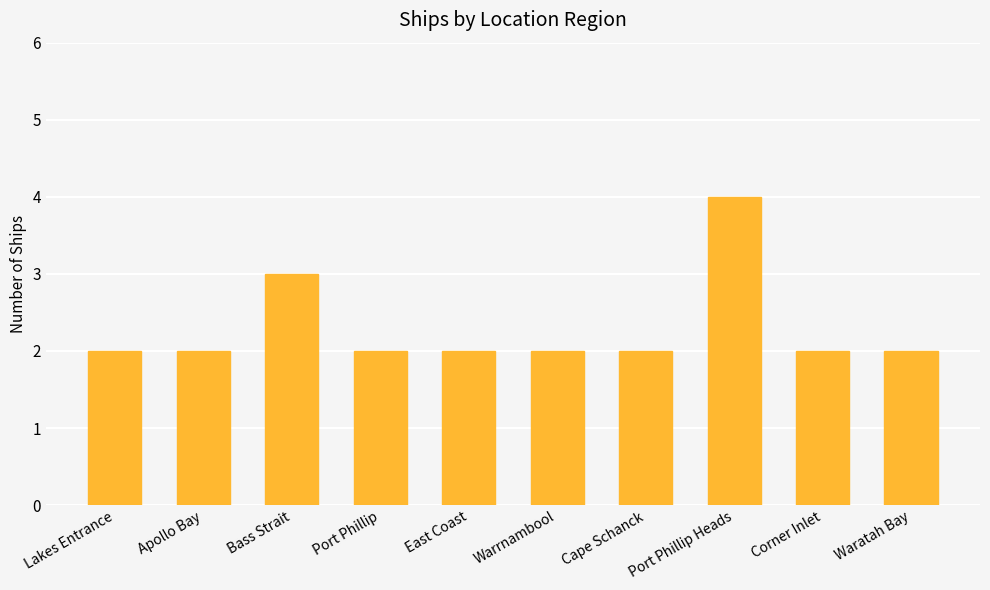

At which label is the value closest to 3?

Bass Strait